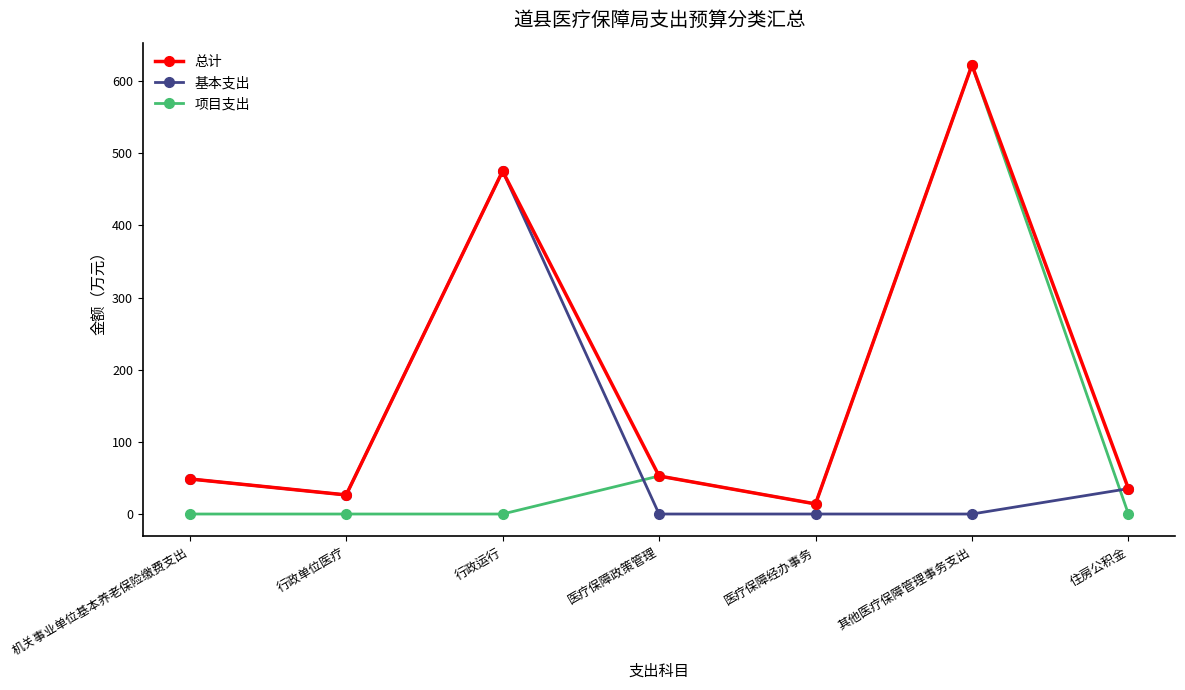

Is this an area chart (filled region under the line)?

No